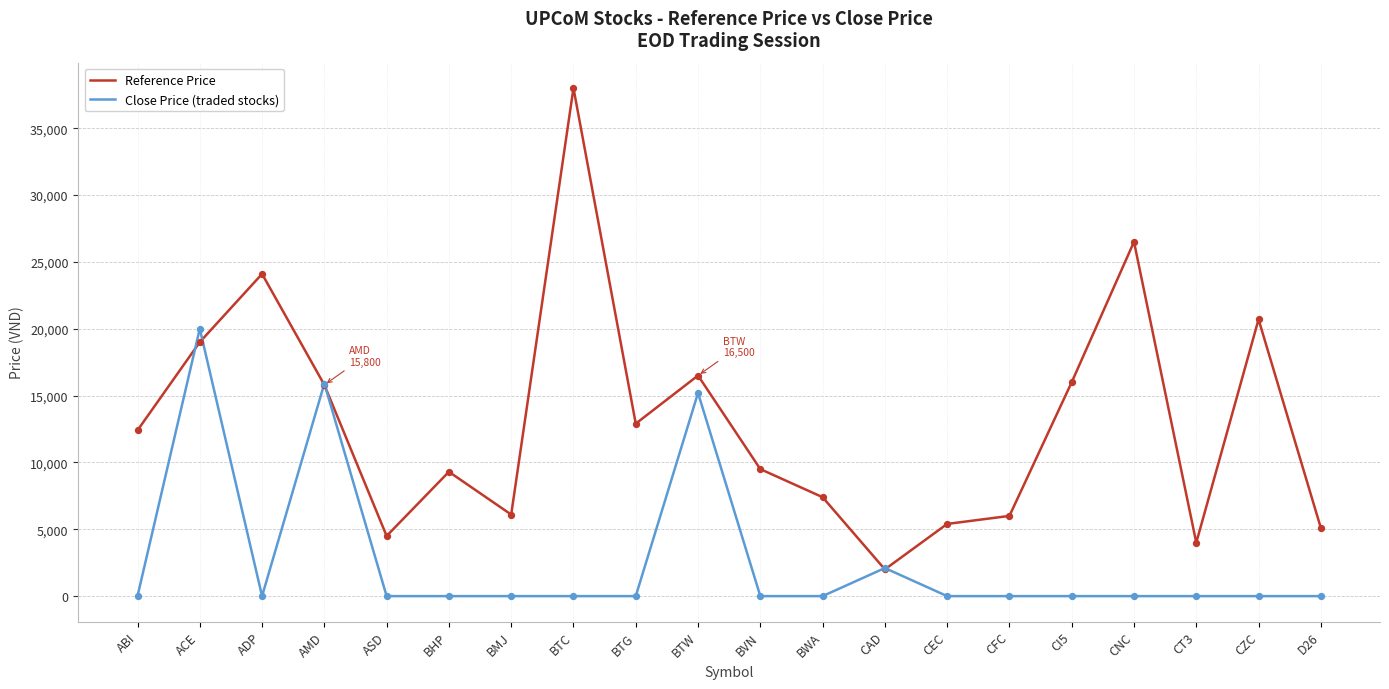

Is the value of Reference Price at BTC greater than the value of Close Price (traded stocks) at CFC?

Yes